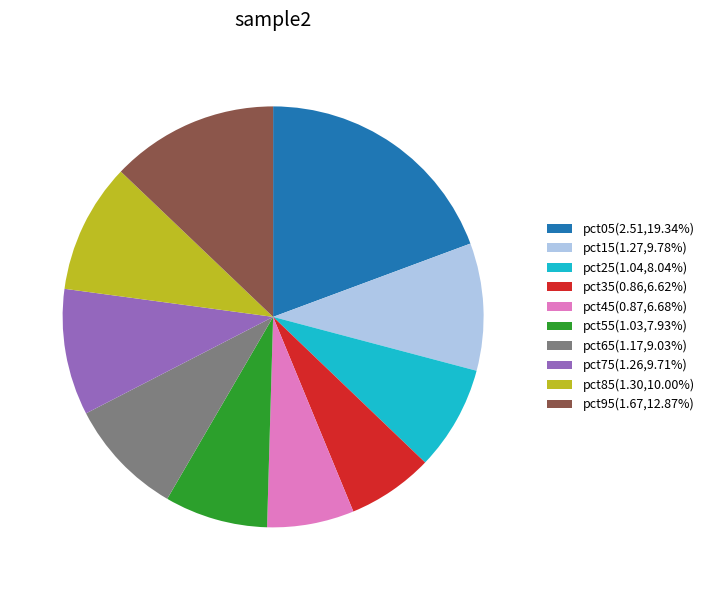

Is the sum of pct15(1.27,9.78%) and pct35(0.86,6.62%) greater than half?

No